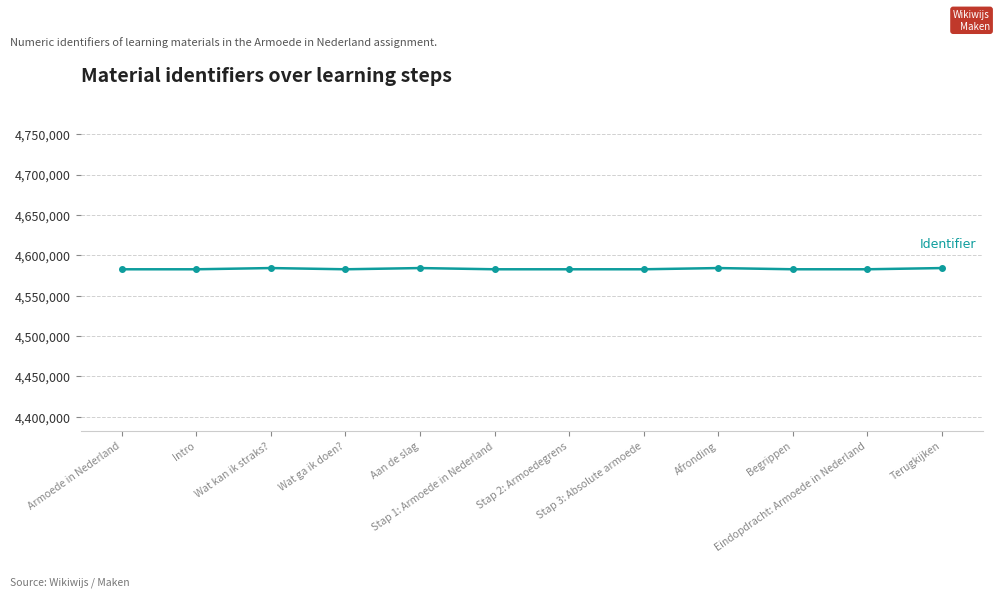

What is the sum of all values?

54998697